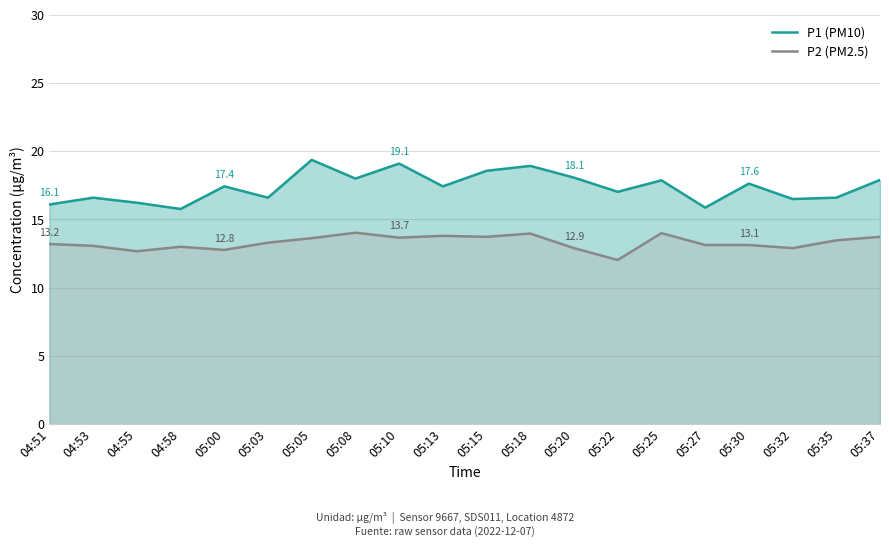

Reading left to right, extract all data points from this chart.

P1 (PM10): 04:51=16.1	04:53=16.6	04:55=16.2	04:58=15.8	05:00=17.4	05:03=16.6	05:05=19.4	05:08=18.0	05:10=19.1	05:13=17.4	05:15=18.6	05:18=18.9	05:20=18.1	05:22=17.0	05:25=17.9	05:27=15.9	05:30=17.6	05:32=16.5	05:35=16.6	05:37=17.9
P2 (PM2.5): 04:51=13.2	04:53=13.1	04:55=12.7	04:58=13.0	05:00=12.8	05:03=13.3	05:05=13.6	05:08=14.0	05:10=13.7	05:13=13.8	05:15=13.7	05:18=14.0	05:20=12.9	05:22=12.0	05:25=14.0	05:27=13.1	05:30=13.1	05:32=12.9	05:35=13.5	05:37=13.7